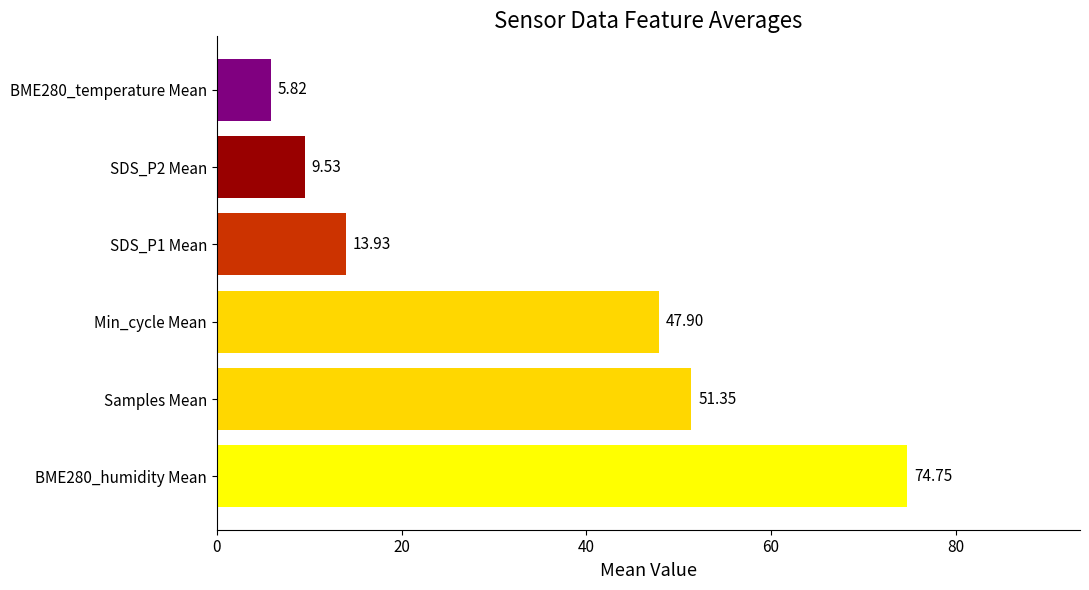

What is the minimum value shown in the chart?

5.8